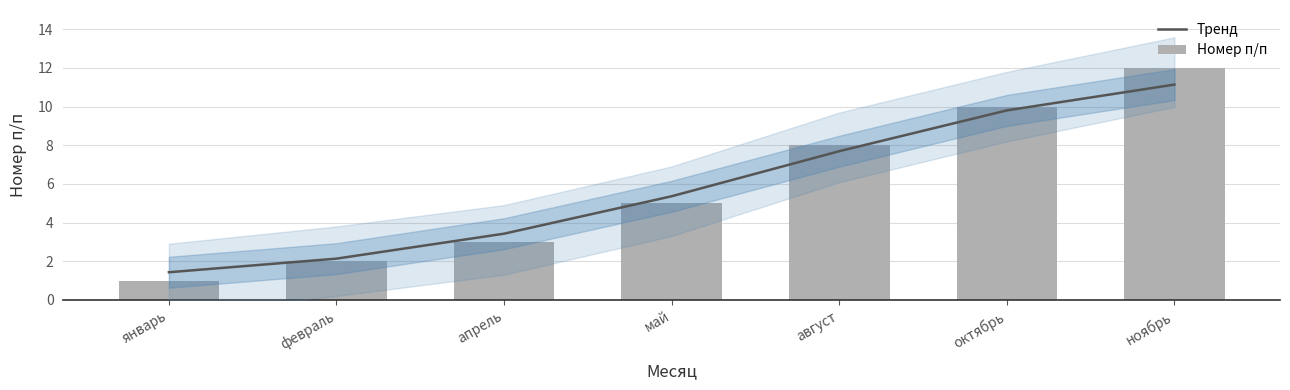

What is the value of the Номер п/п bar at the 4th from the left?

5.0